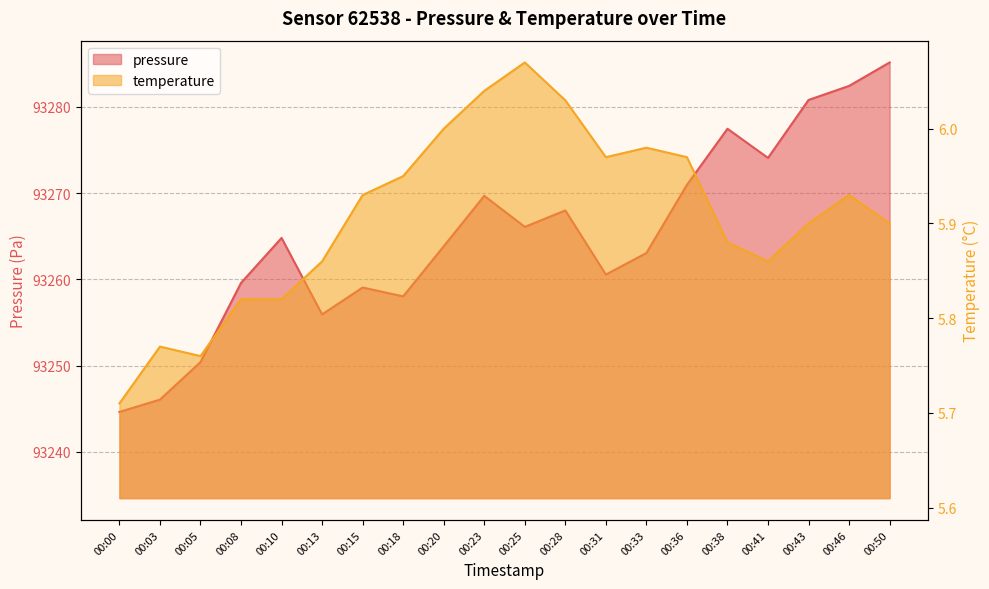

Reading right to left, what are all the values shown in this chart?

pressure: 93285.2	93282.4	93280.8	93274.1	93277.5	93271.0	93263.1	93260.6	93268.0	93266.1	93269.7	93263.8	93258.0	93259.1	93255.9	93264.8	93259.6	93250.4	93246.1	93244.6
temperature: 5.9	5.9	5.9	5.9	5.9	6.0	6.0	6.0	6.0	6.1	6.0	6.0	6.0	5.9	5.9	5.8	5.8	5.8	5.8	5.7